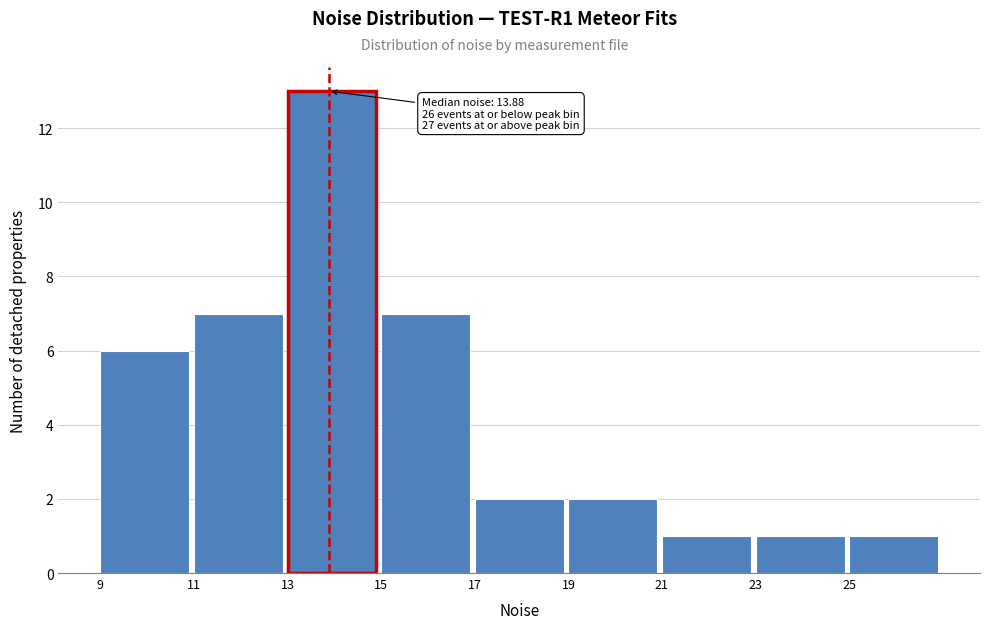

Over which range of the x-axis is the bar tallest?

13 to 15